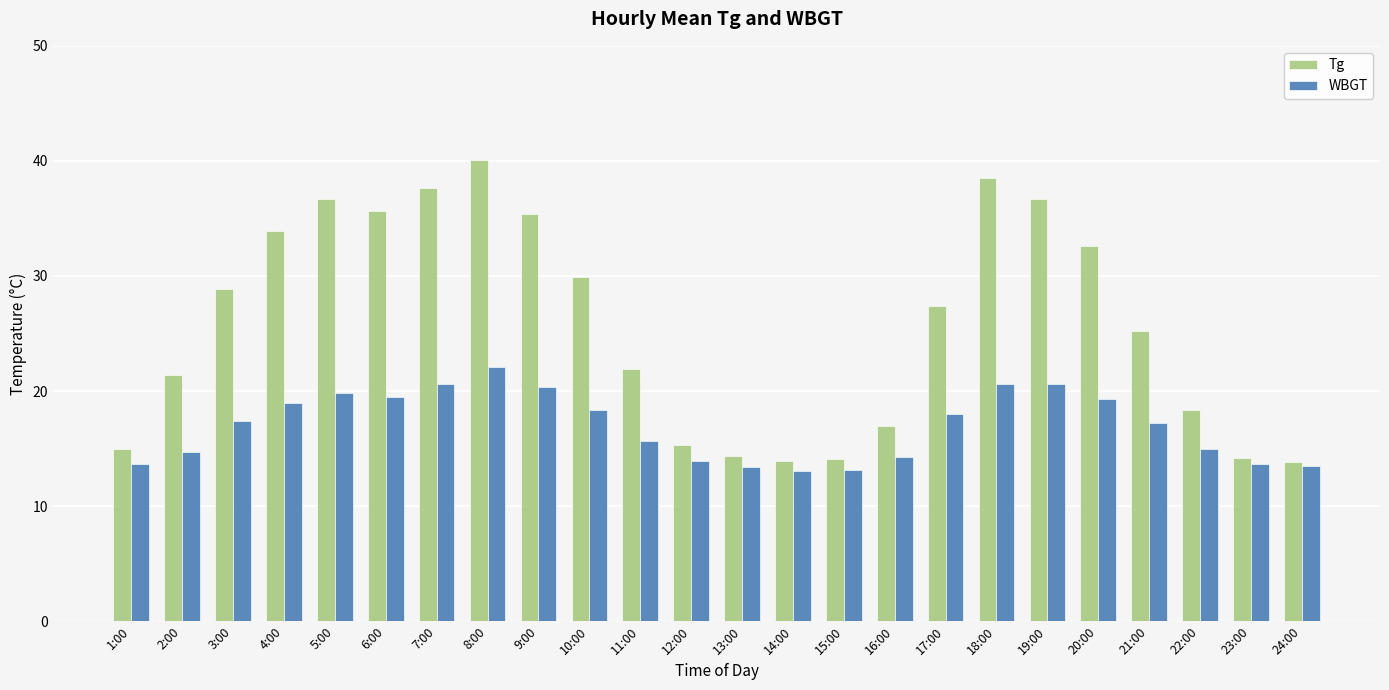

At which category is the sum across all series the highest?

8:00